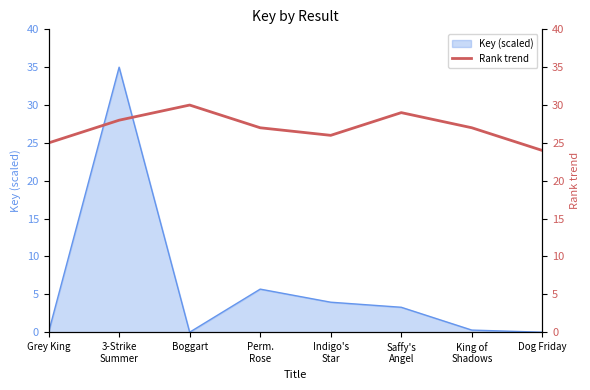

The value of Key (scaled) at Boggart is 0.0. True or false?

True